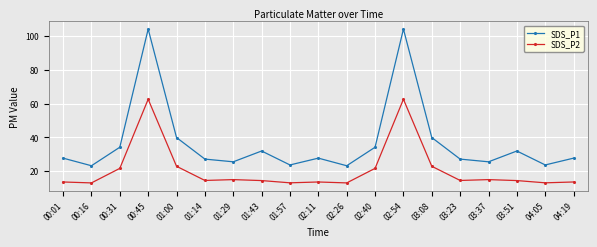

Count the number of data series in this chart.

2